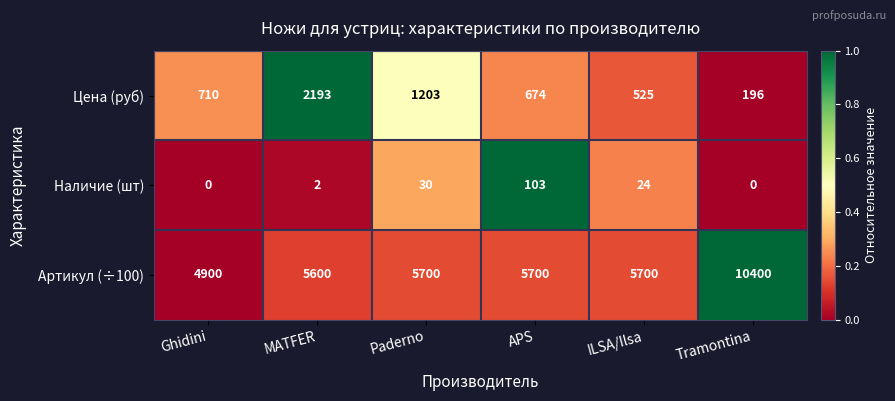

Which series changed the most between Ghidini and ILSA/Ilsa?

Артикул (÷100)